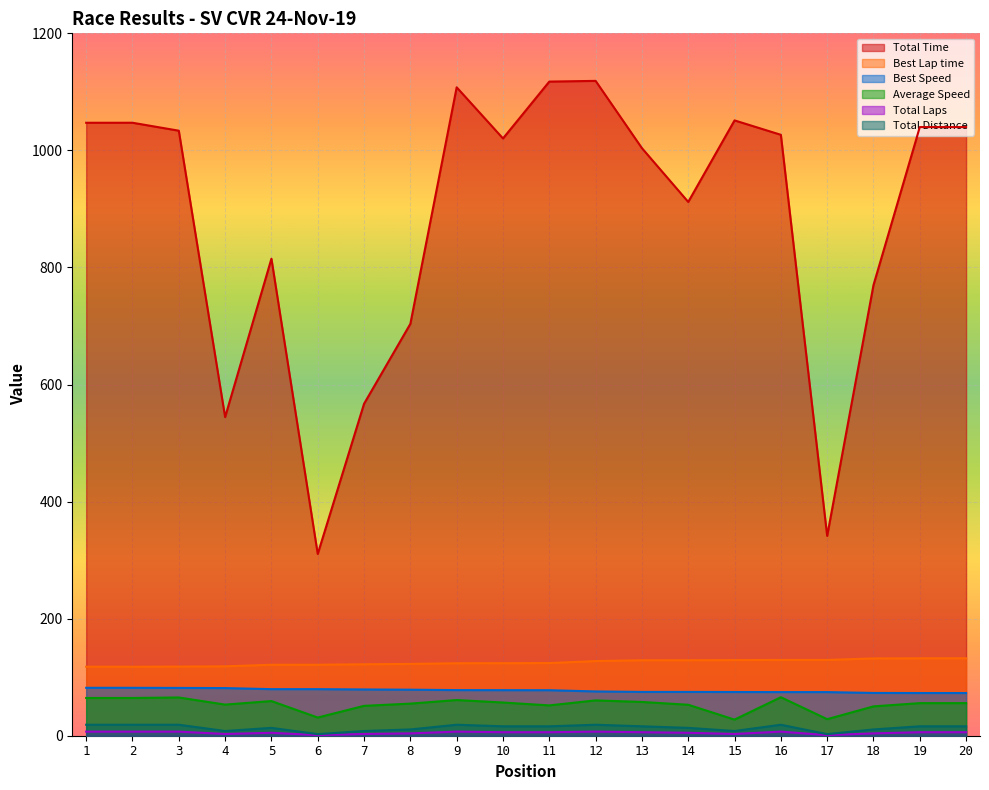

Which series has the widest spread of values?

Total Time